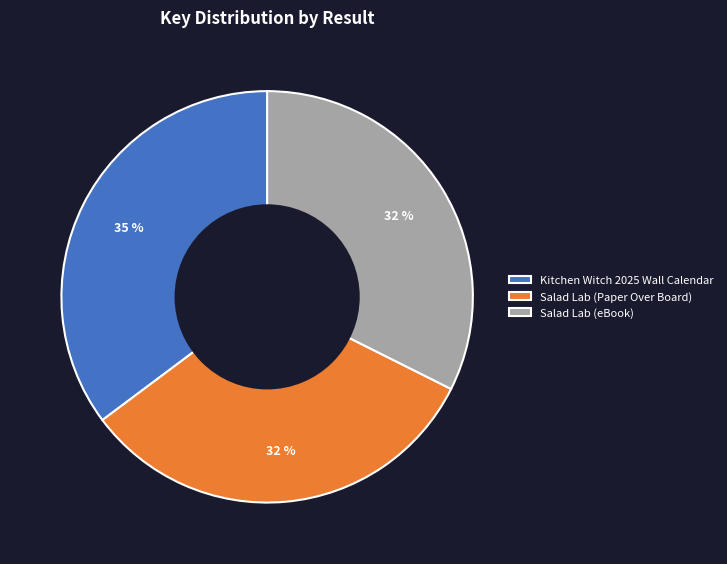

How many slices are in this pie chart?

3